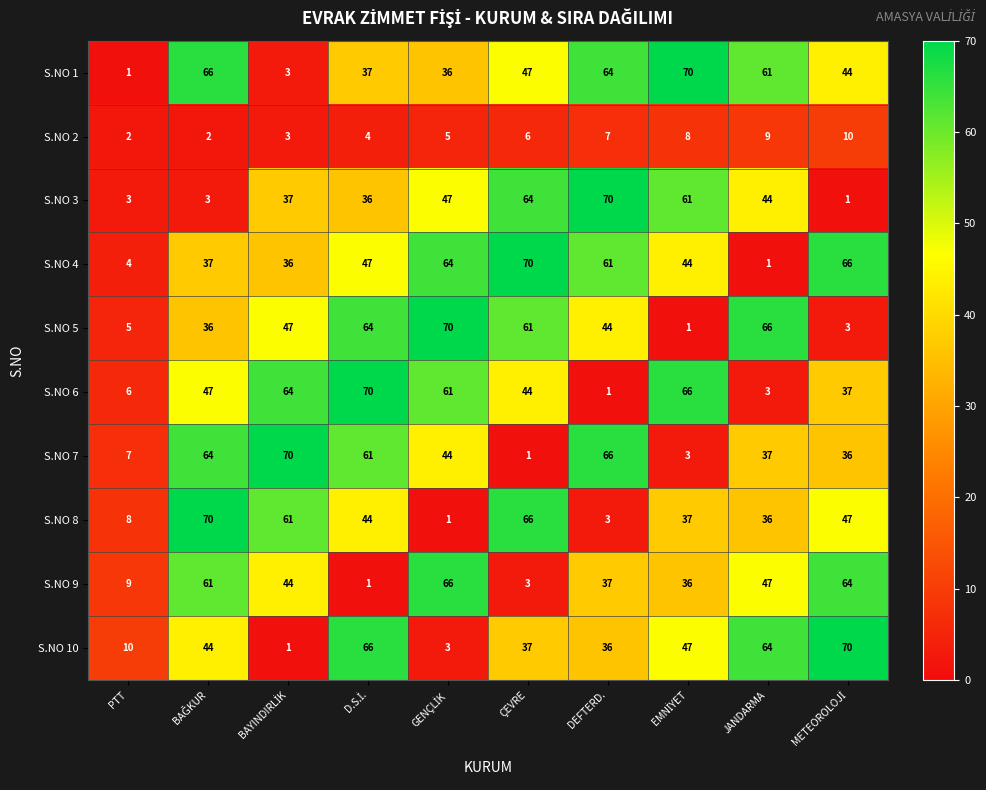

The S.NO 10 series shows 36 at DEFTERD.. True or false?

True